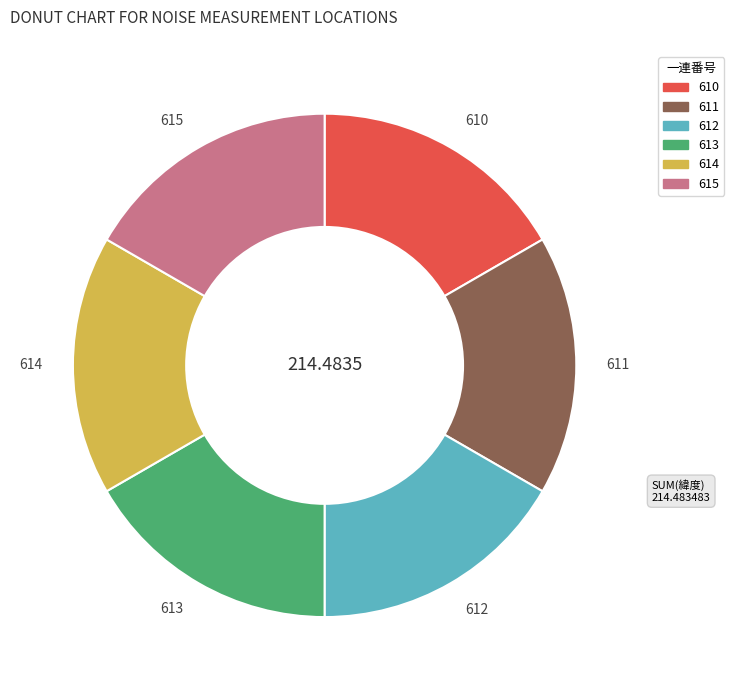

Is there a majority slice in this chart?

No